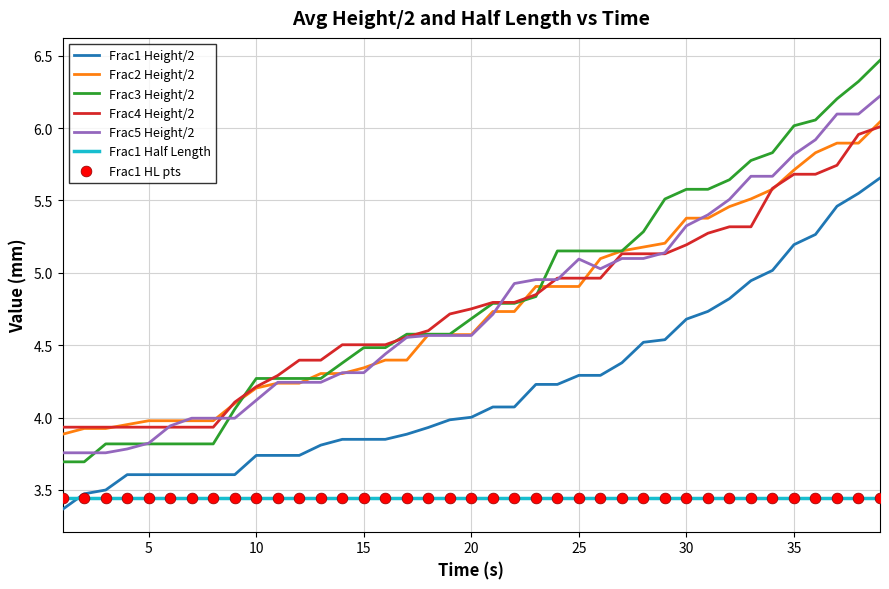

Which series has the largest range (max minus min)?

Frac3 Height/2